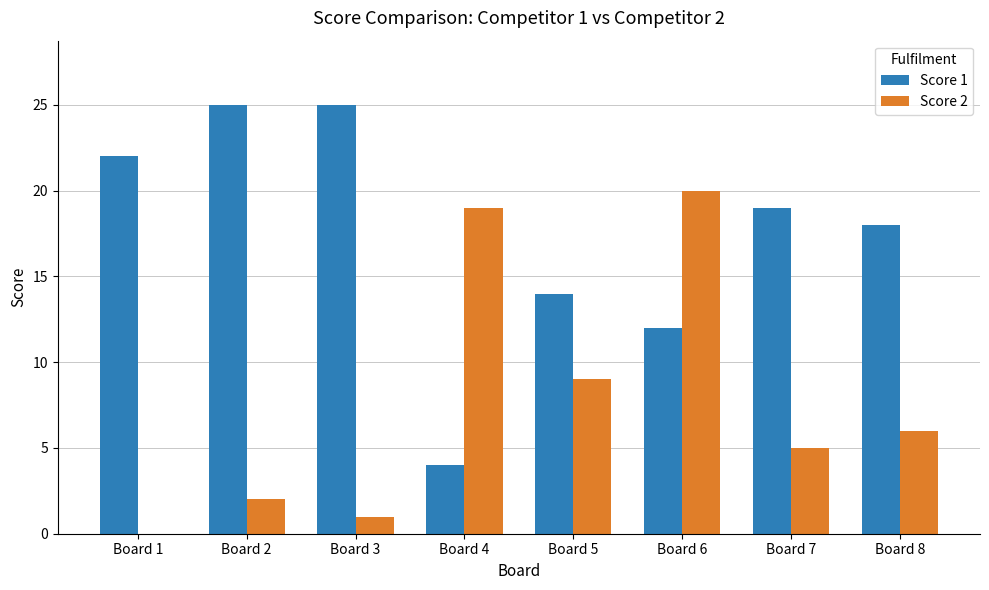

Reading left to right, extract all data points from this chart.

Score 1: Board 1=22	Board 2=25	Board 3=25	Board 4=4	Board 5=14	Board 6=12	Board 7=19	Board 8=18
Score 2: Board 1=0	Board 2=2	Board 3=1	Board 4=19	Board 5=9	Board 6=20	Board 7=5	Board 8=6